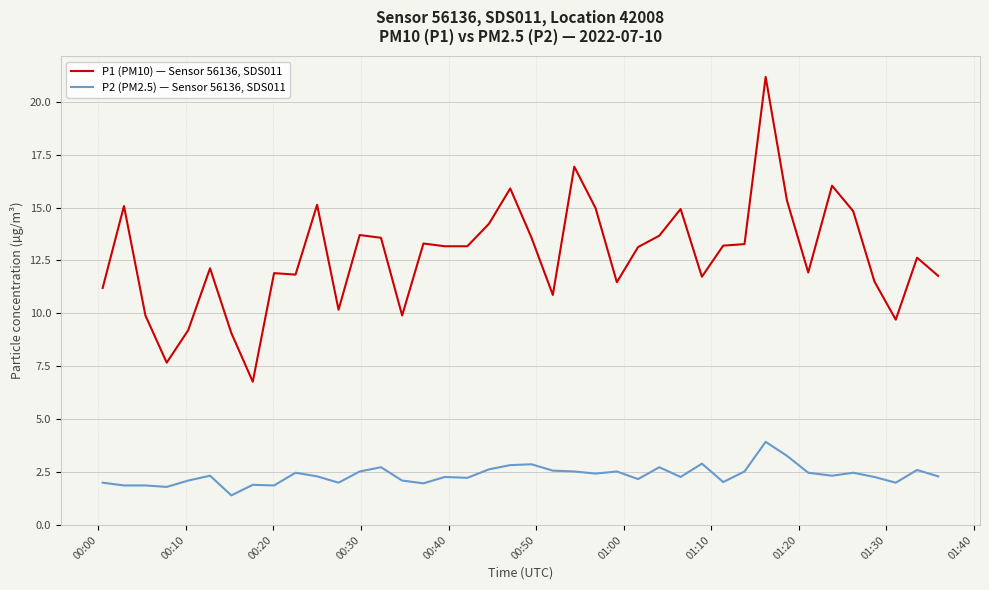

List the series in order of their overall mean, lowest first.

P2 (PM2.5) — Sensor 56136, SDS011, P1 (PM10) — Sensor 56136, SDS011